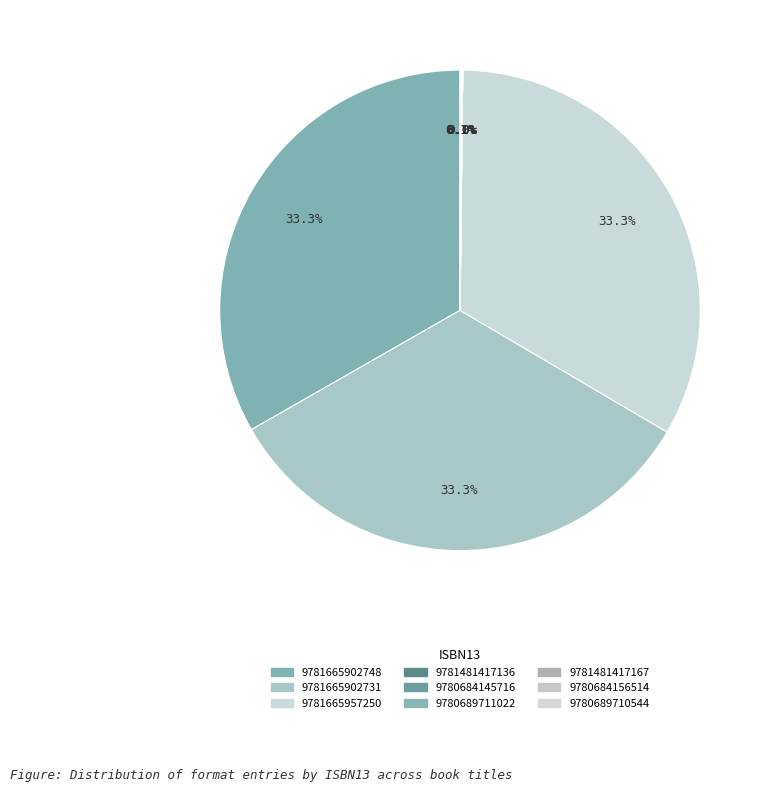

What percentage is NOT represented by 9781481417167?

99.9%